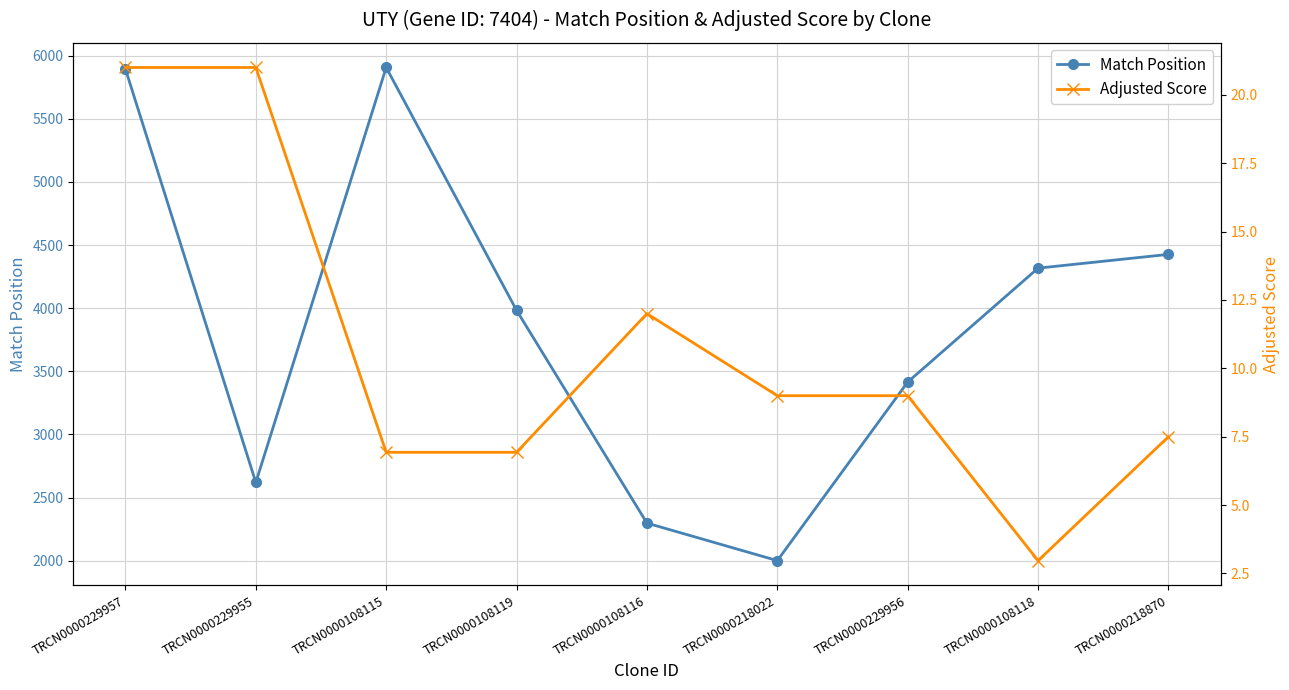

The value of Adjusted Score at TRCN0000229957 is 21.0. True or false?

True